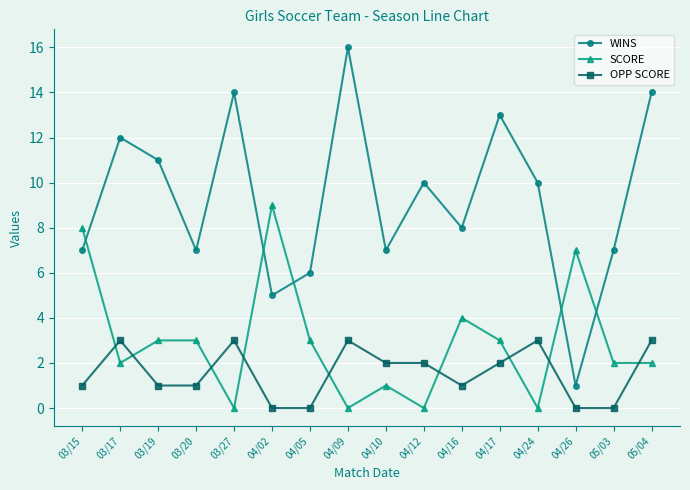

Reading left to right, transcribe all the data shown in this chart.

WINS: 7	12	11	7	14	5	6	16	7	10	8	13	10	1	7	14
SCORE: 8	2	3	3	0	9	3	0	1	0	4	3	0	7	2	2
OPP SCORE: 1	3	1	1	3	0	0	3	2	2	1	2	3	0	0	3